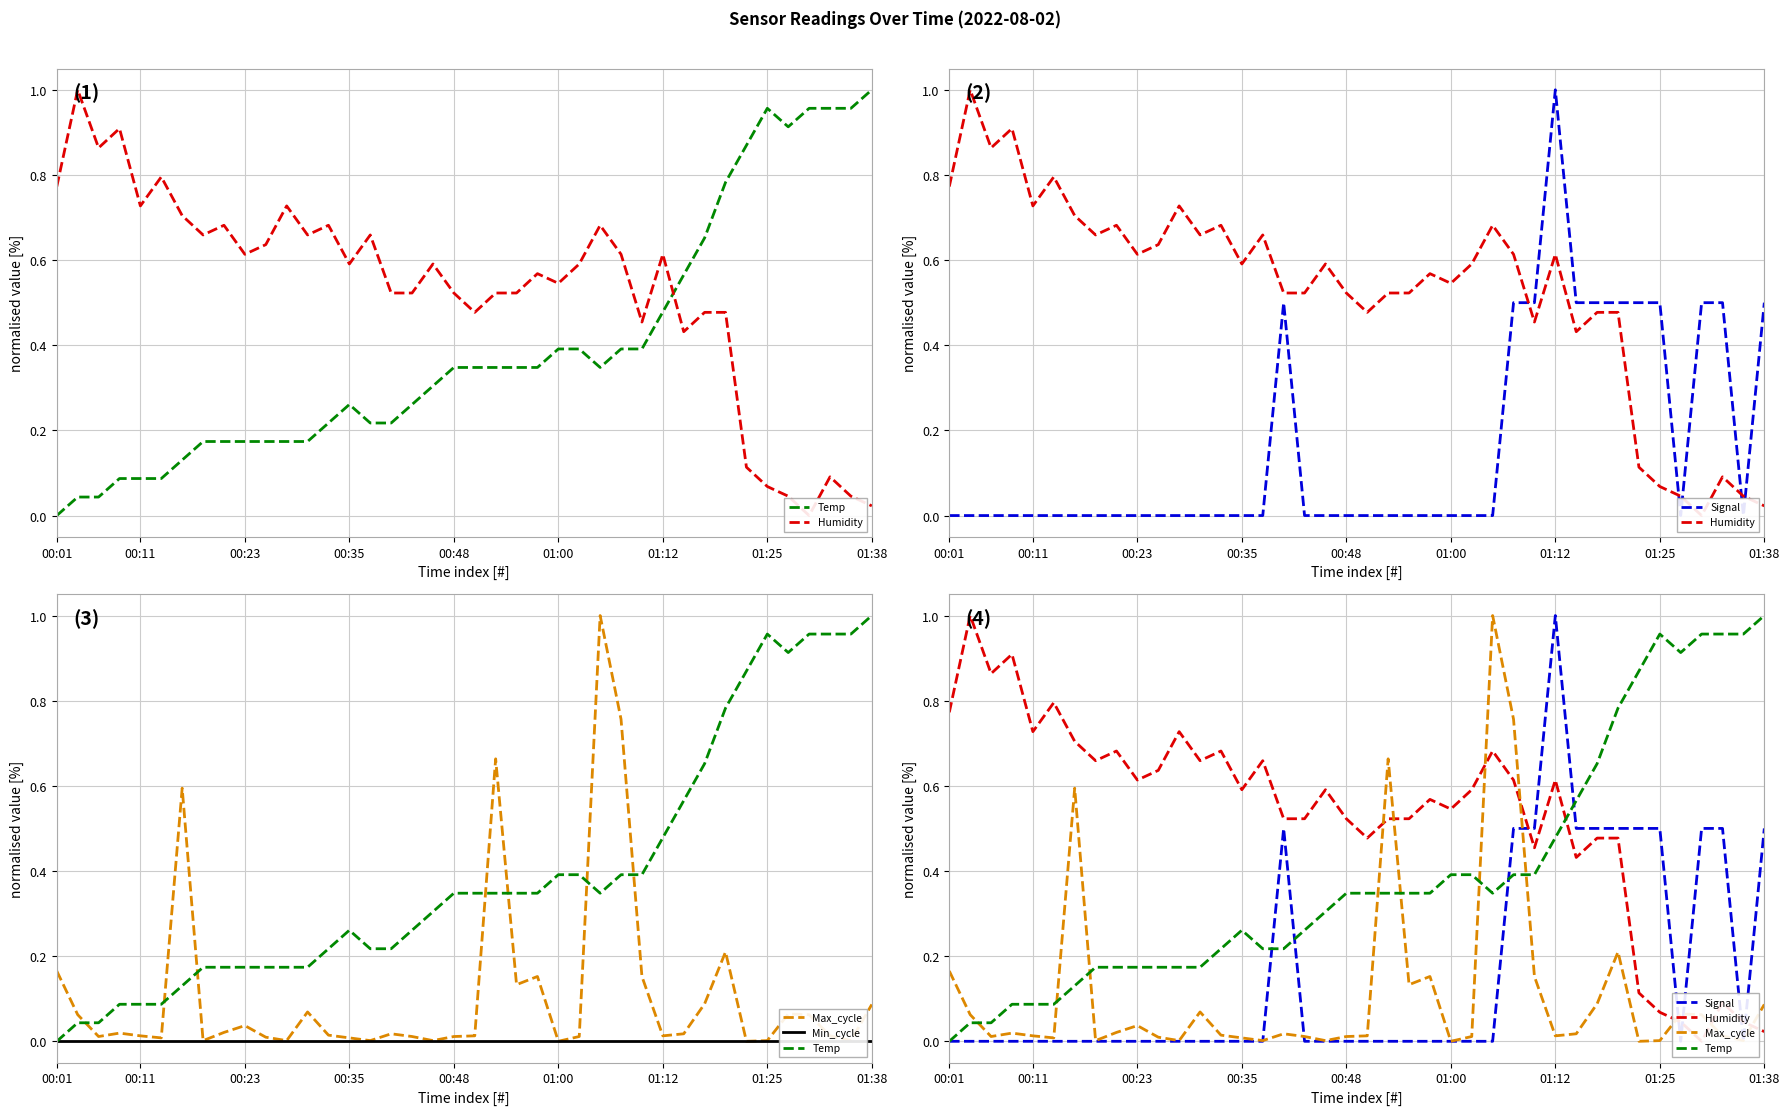

Which series has the largest range (max minus min)?

Temp